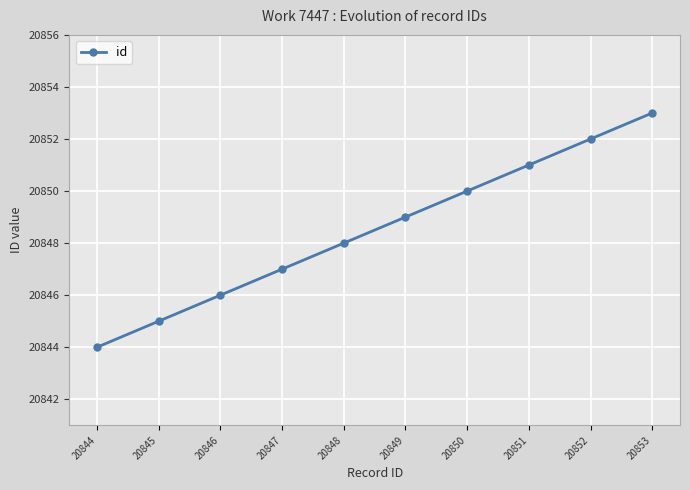

What is the sum of the values at 20845 and 20849?

41694